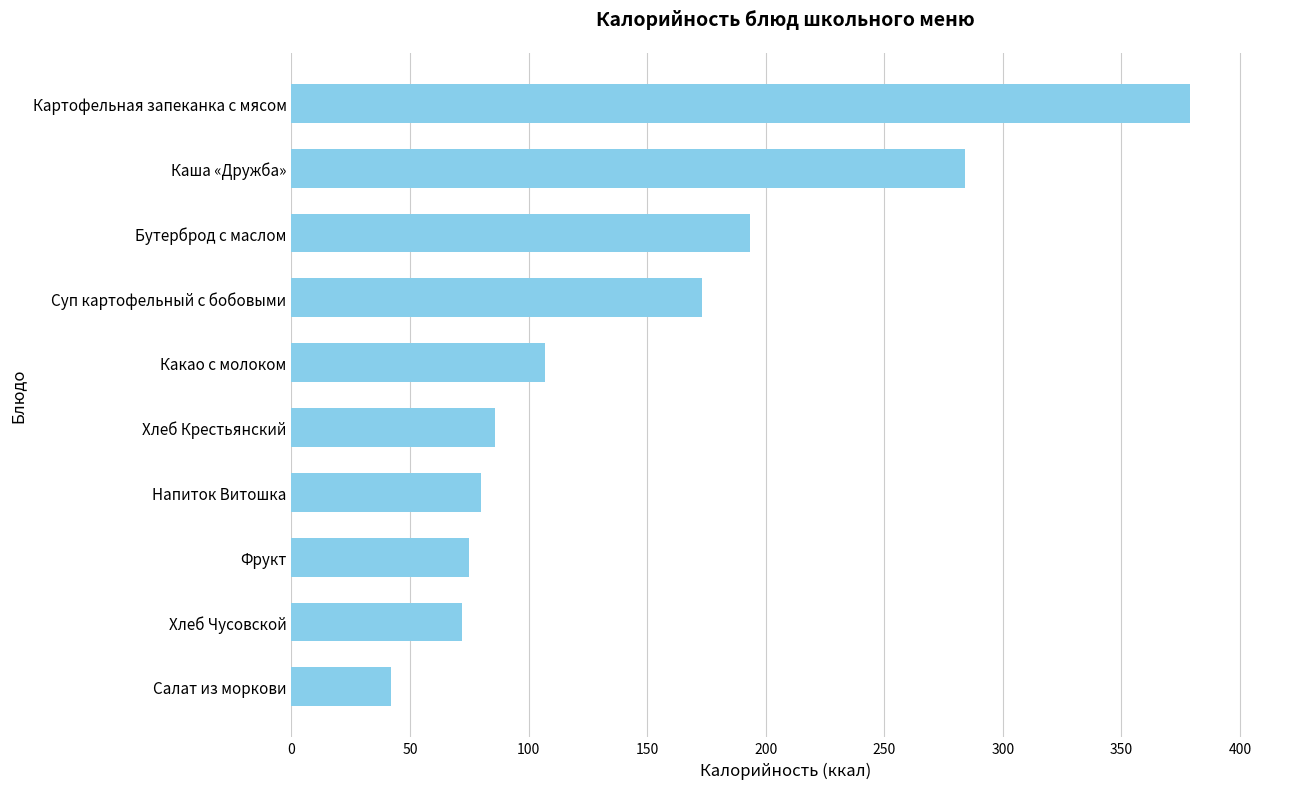

Where is the data nearest to the value 210?

Бутерброд с маслом